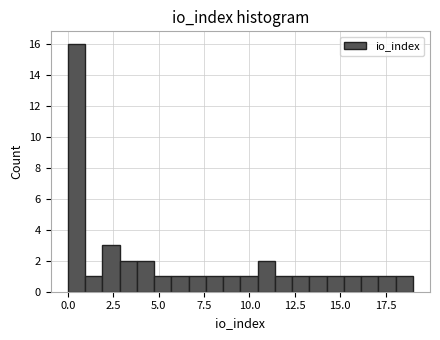

Read against the x-axis, roughly where is the centre of the tallest bar?

0.5